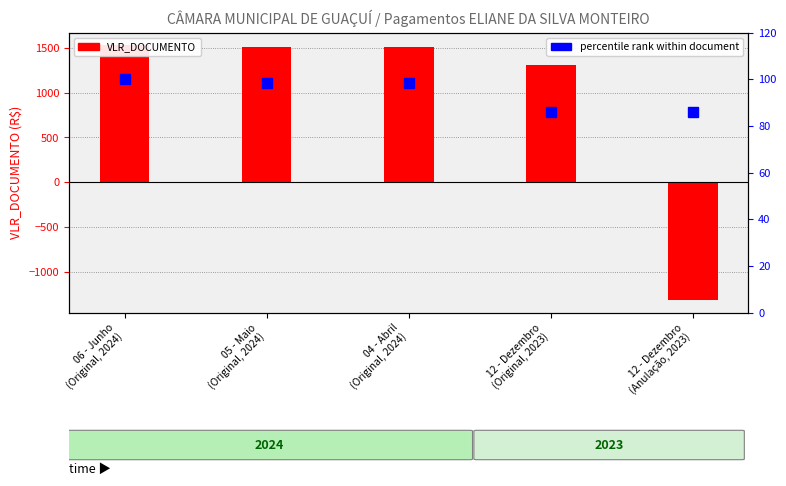

The percentile rank within document series shows 98.4 at 05 - Maio
(Original, 2024). True or false?

True